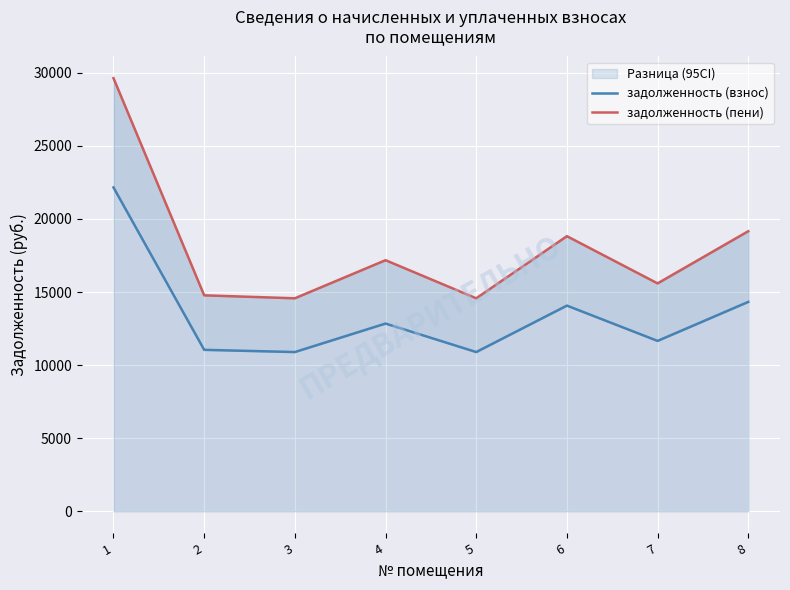

How many lines are shown in the chart?

2